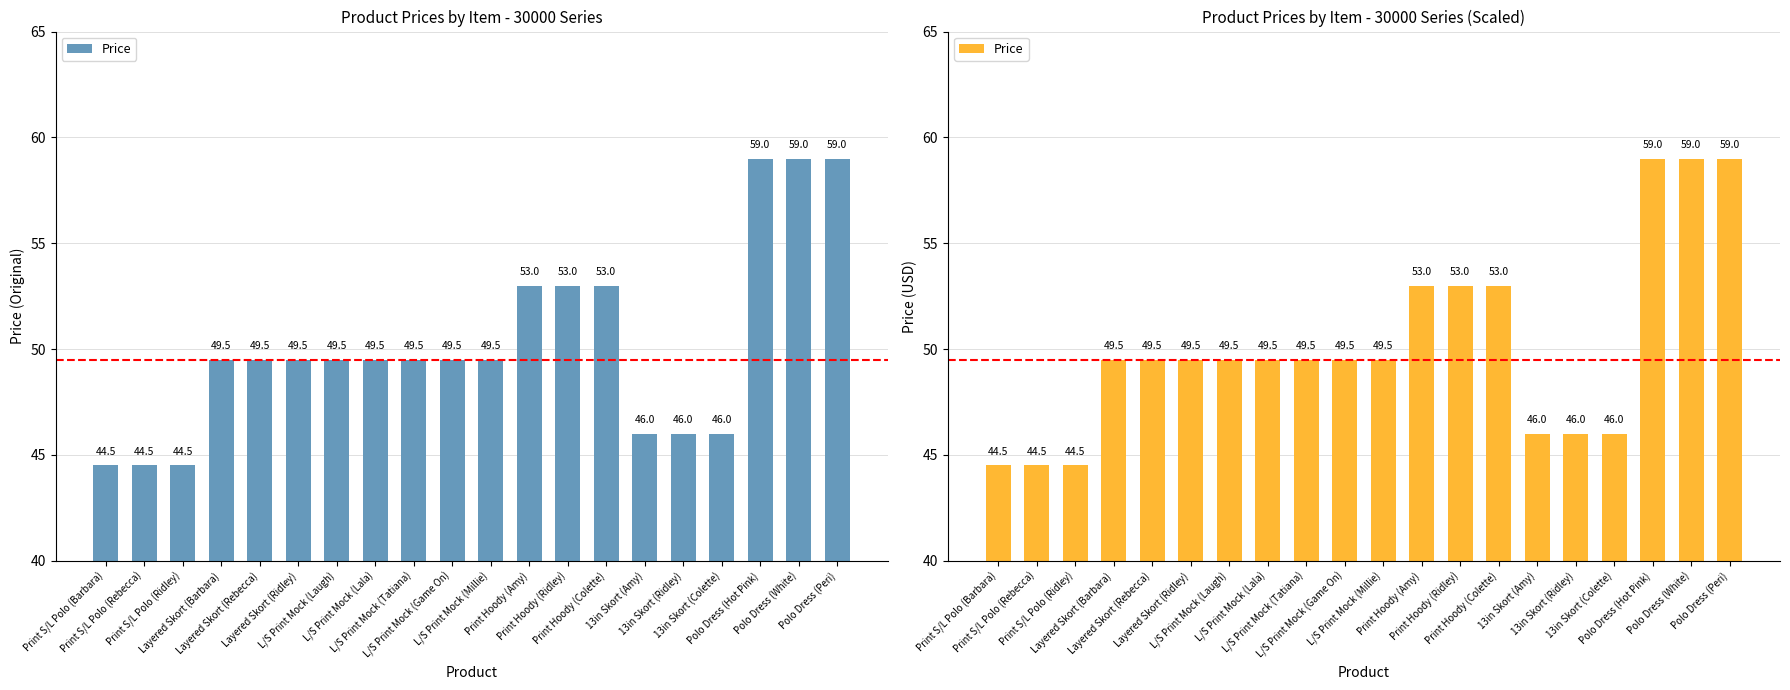

How many values are below 49?

6